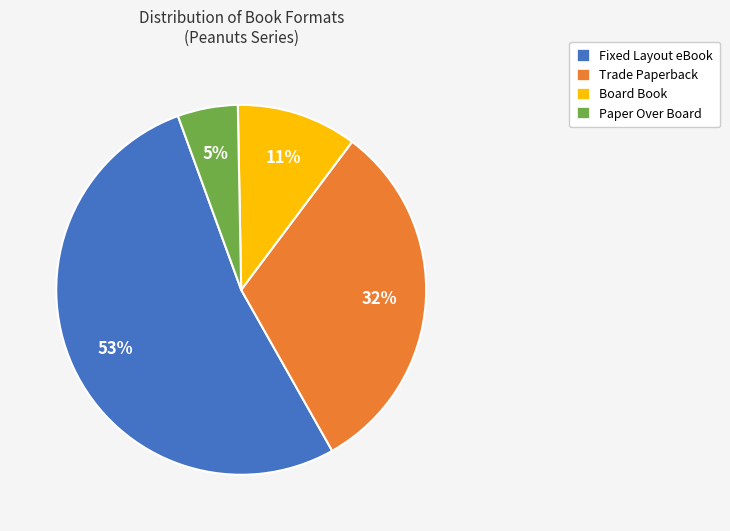

Which slice is the smallest?

Paper Over Board